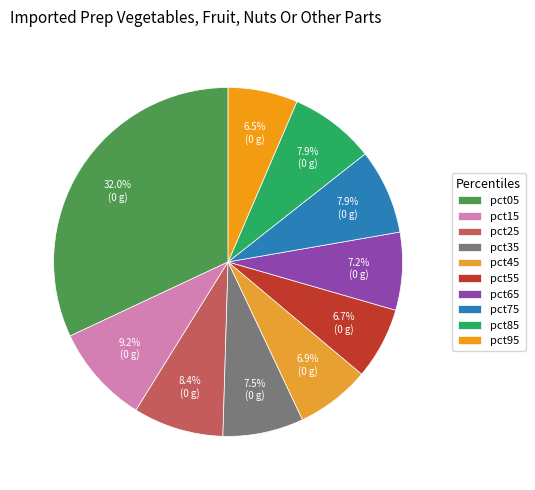

The pct15 slice represents 2% of the pie. True or false?

False